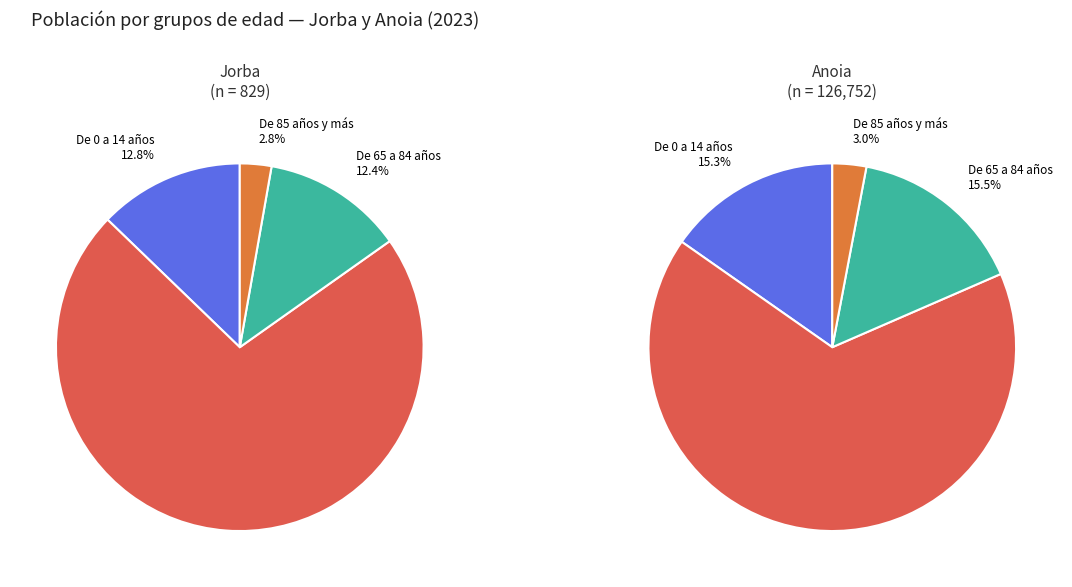

Count the number of slices in the pie.

4